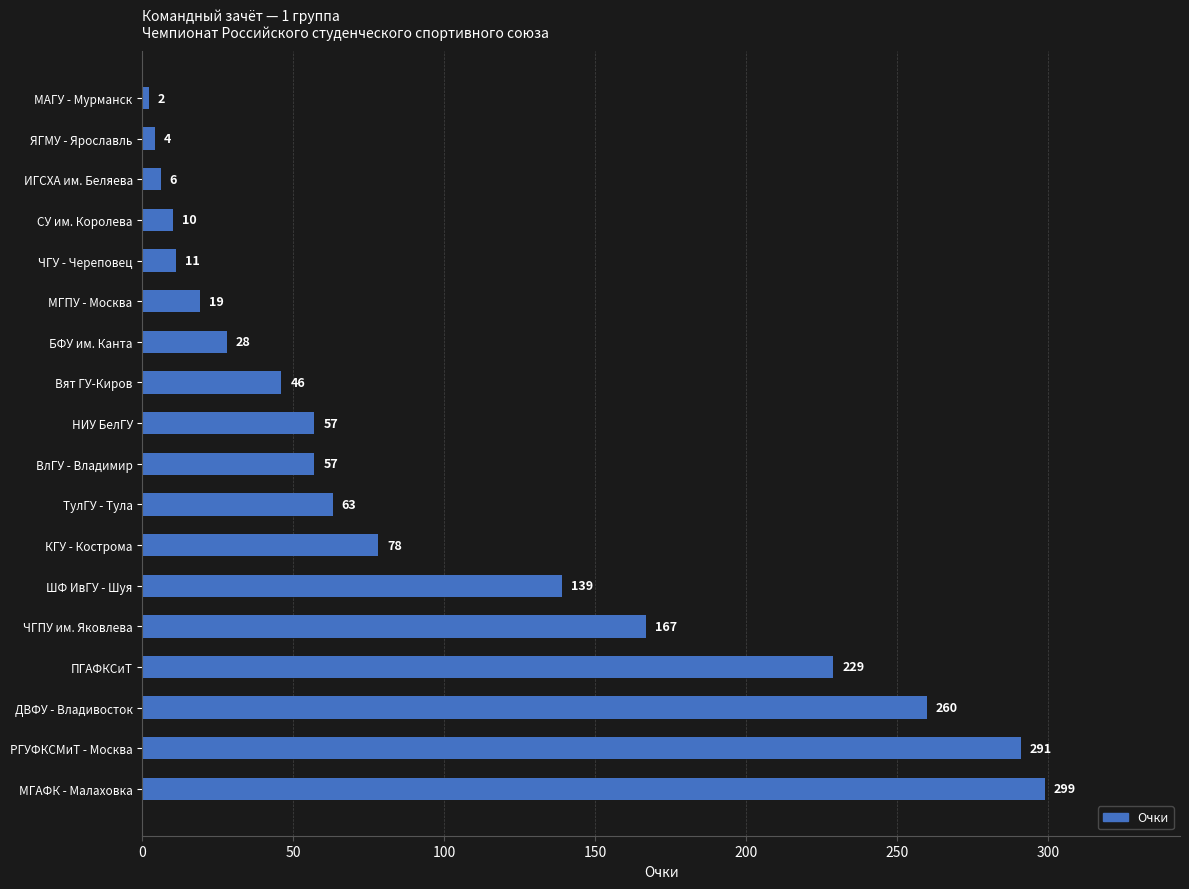

What is the difference between the maximum and minimum values?

297